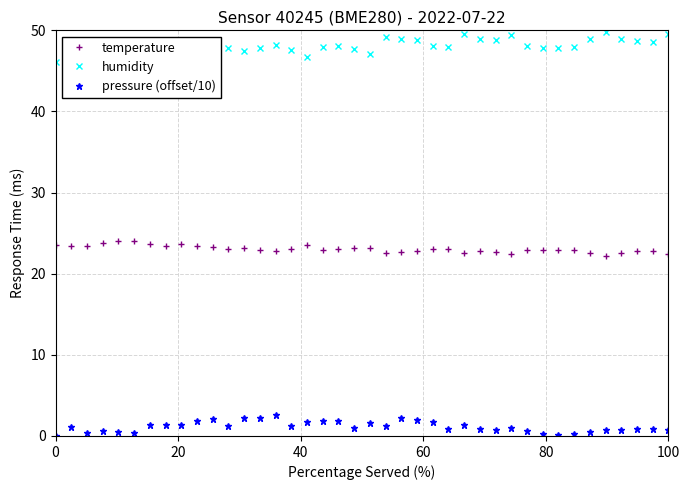

Which series has the widest spread of values?

humidity